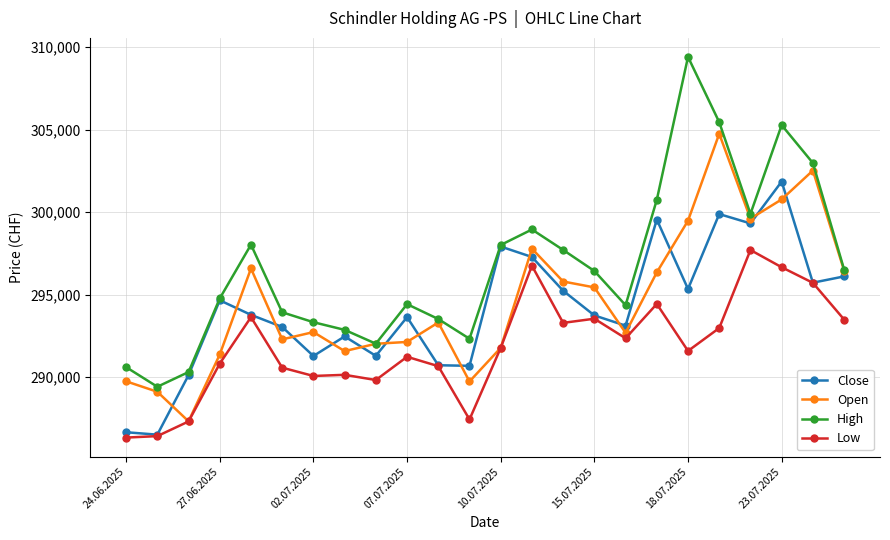

Is this an area chart (filled region under the line)?

No